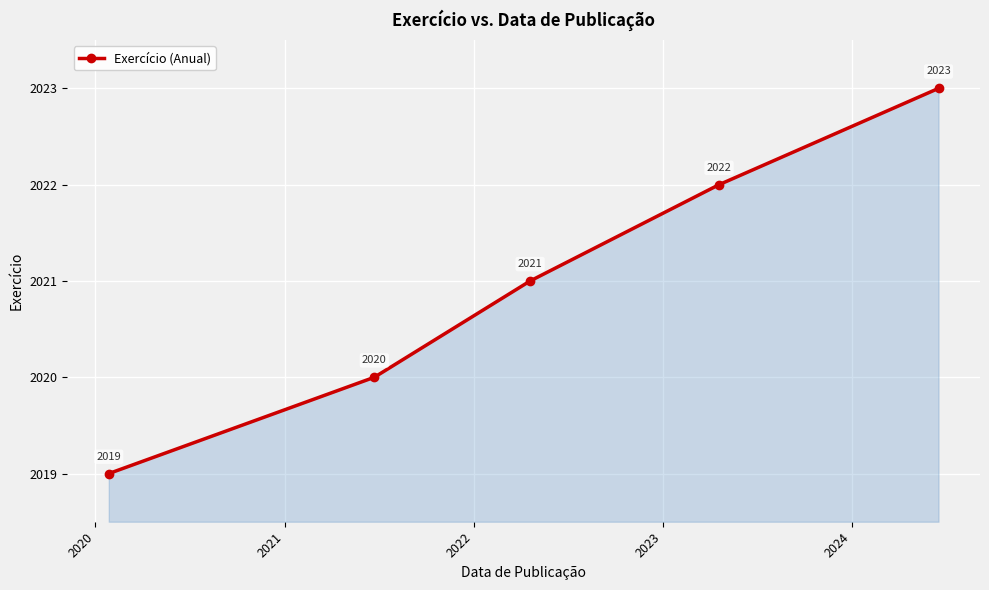

Count the values in the range 2020 to 2022.

3